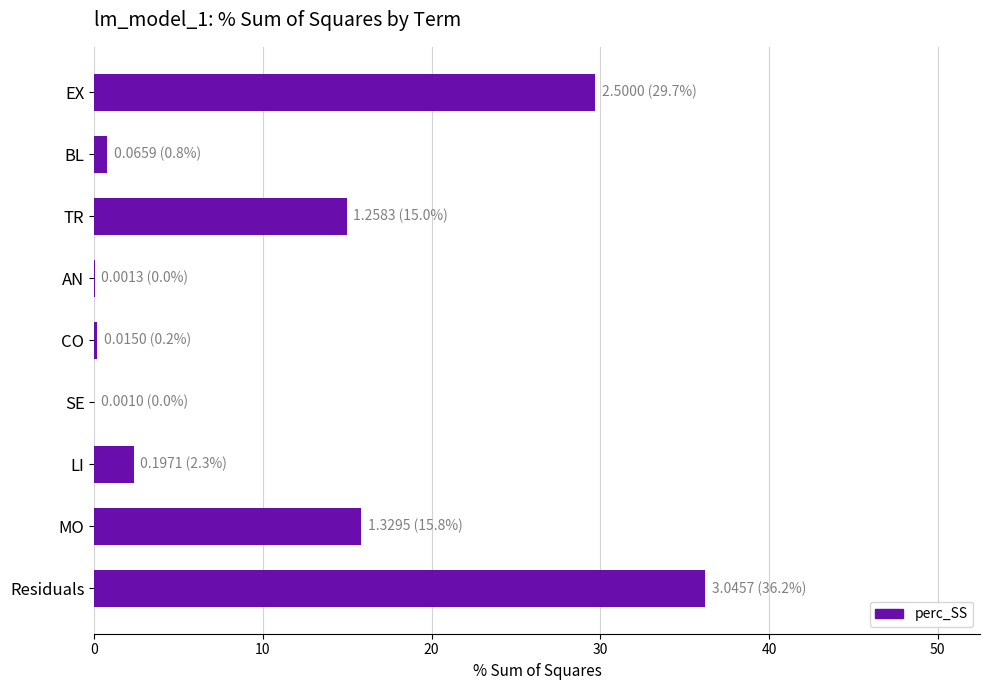

The value at AN is 0.0. True or false?

True